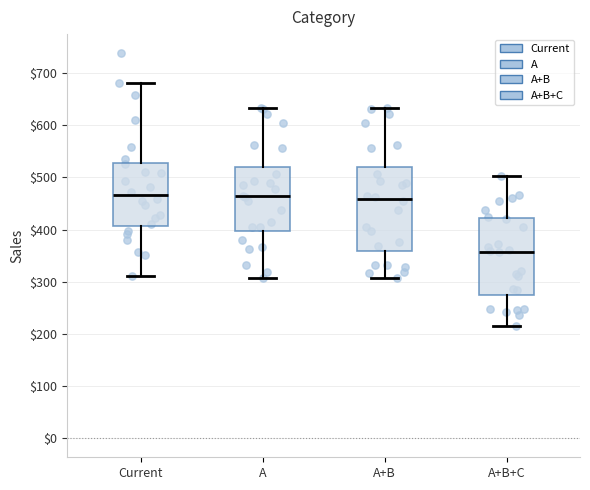

Reading left to right, read every box against the y-axis: the position of its median line, the range the box covers, and the ends of its whiskers. The values are not printed on the chart, so give them approximately, as read against the axis.

Current: median 470, box 410 to 530, whiskers 310 to 680
A: median 460, box 400 to 520, whiskers 310 to 630
A+B: median 460, box 360 to 520, whiskers 310 to 630
A+B+C: median 360, box 280 to 420, whiskers 220 to 500